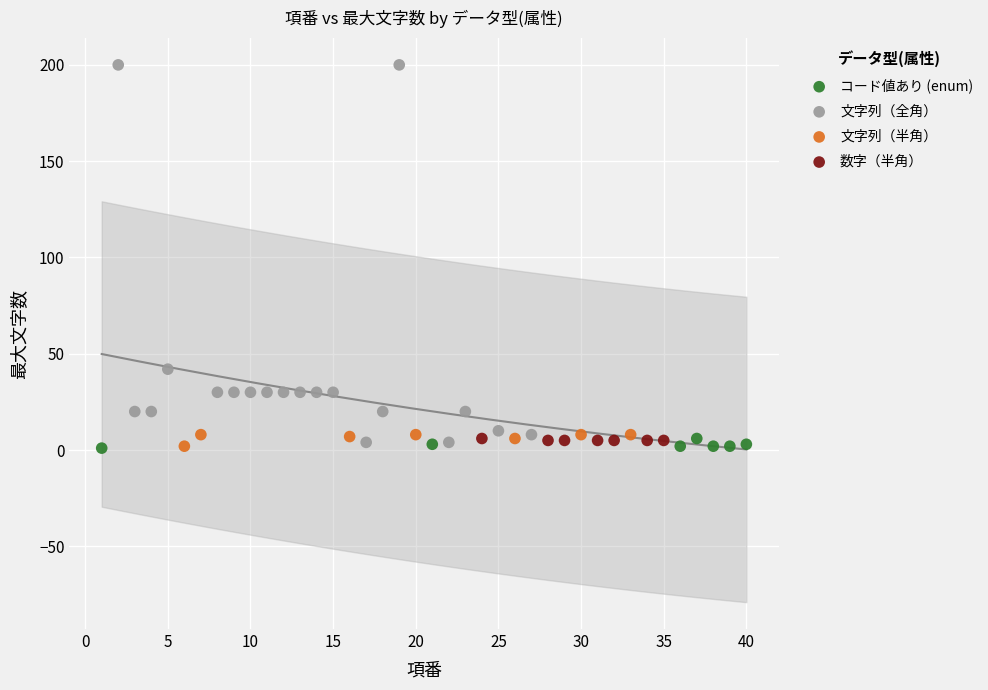

Which series reaches the maximum Y coordinate?

文字列（全角）